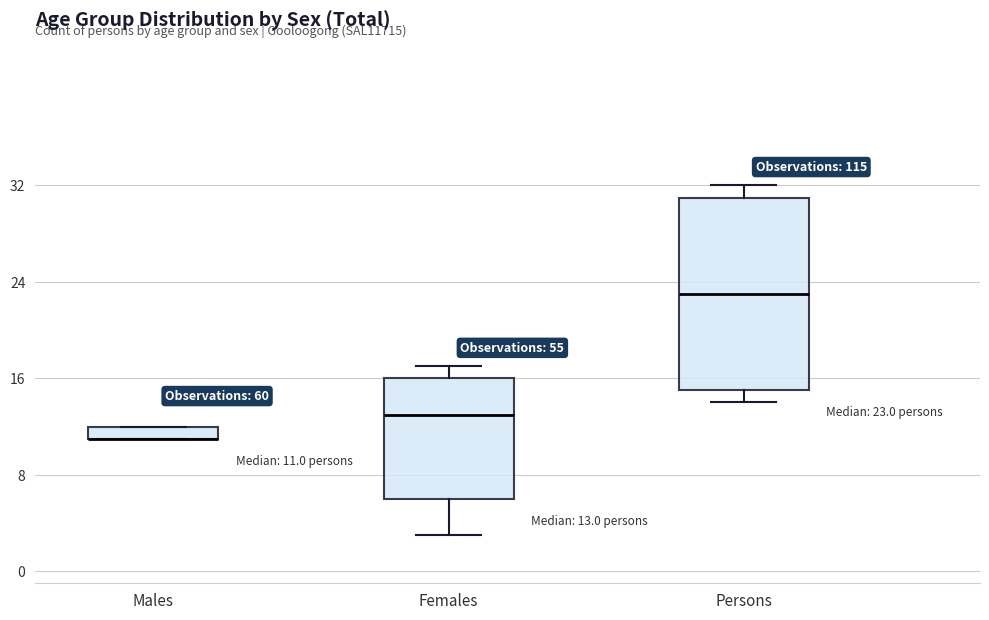

Which box is the tallest, from its lower edge to its upper edge?

Persons